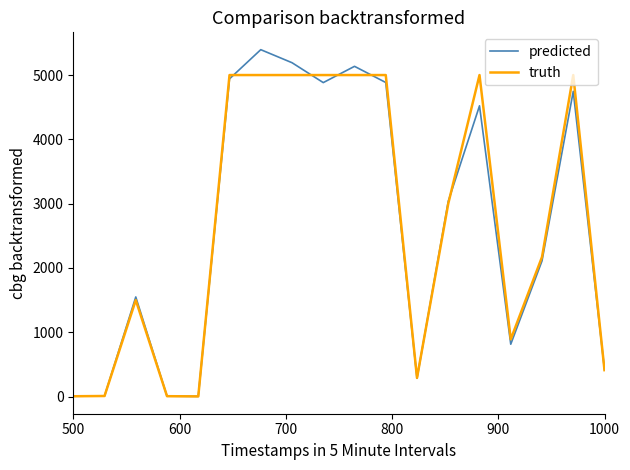

Is this an area chart (filled region under the line)?

No